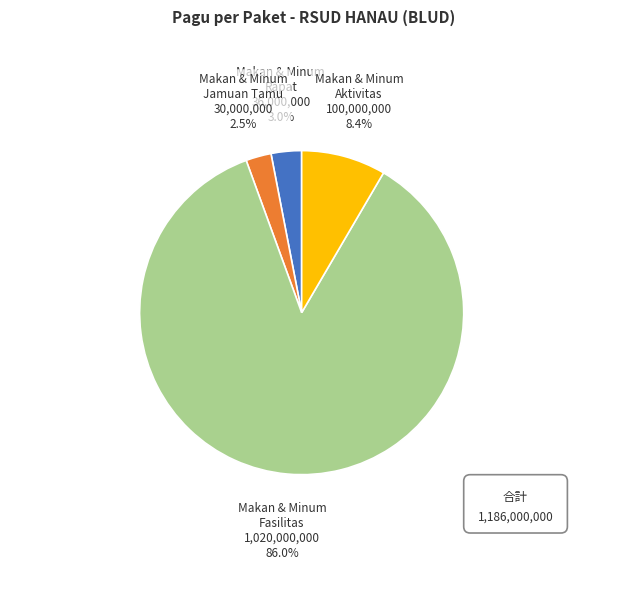

Rank the categories by value from highest to lowest.

Makan & Minum Fasilitas, Makan & Minum Aktivitas, Makan & Minum Rapat, Makan & Minum Jamuan Tamu